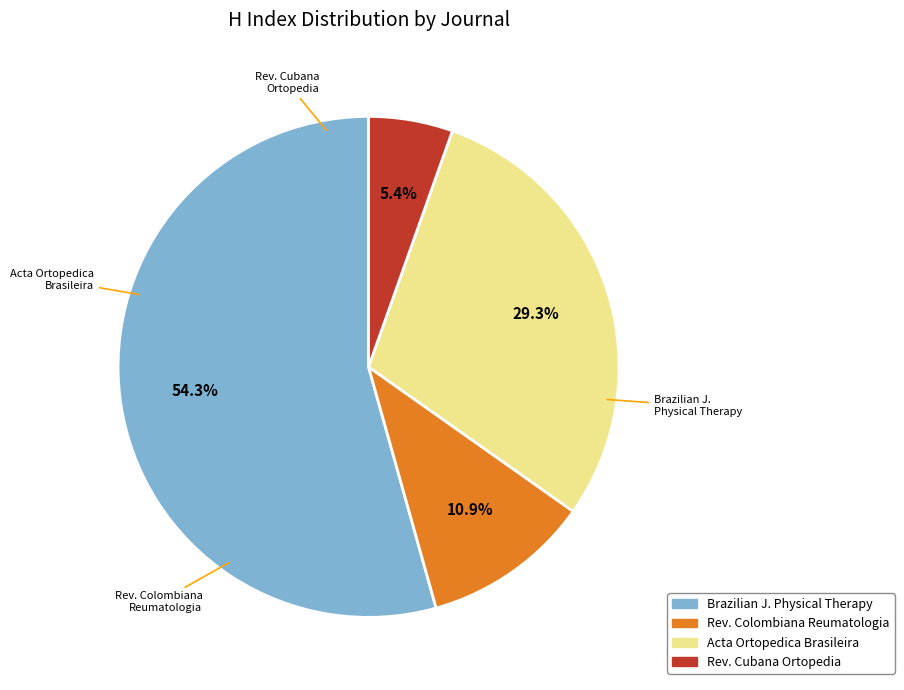

Is there any slice that represents more than half of the pie?

Yes